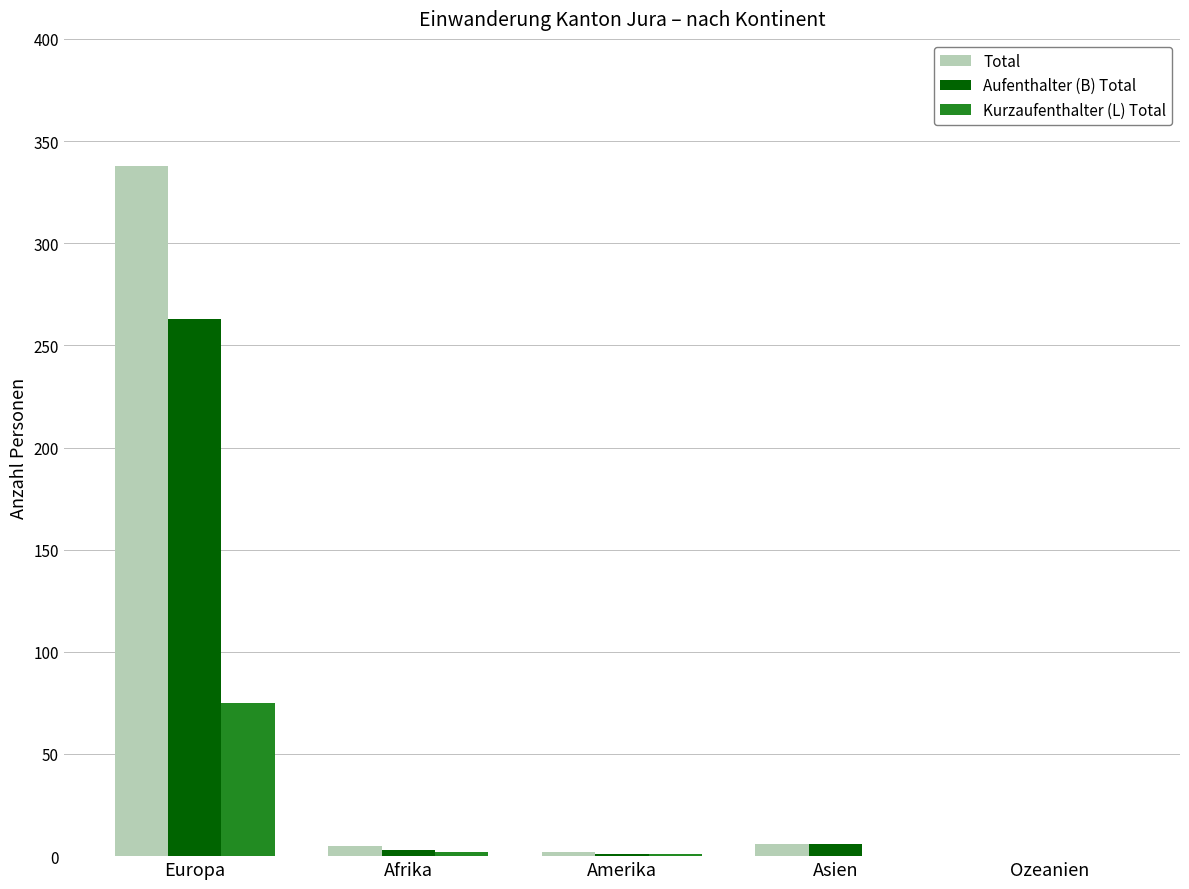

How many categories are shown in the chart?

5